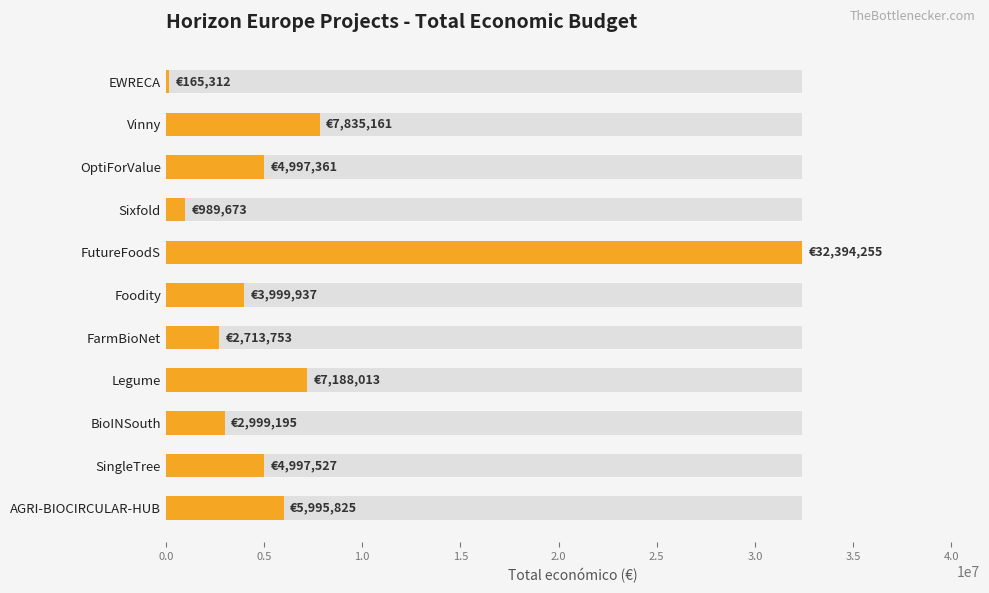

Are the bars horizontal?

Yes